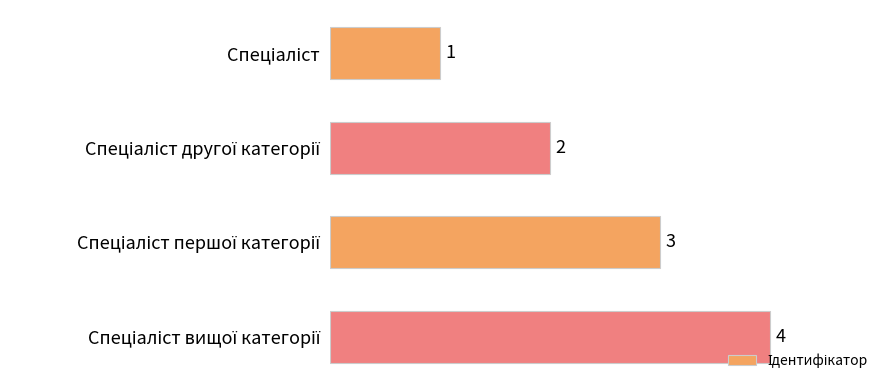

What is the greatest value displayed?

4